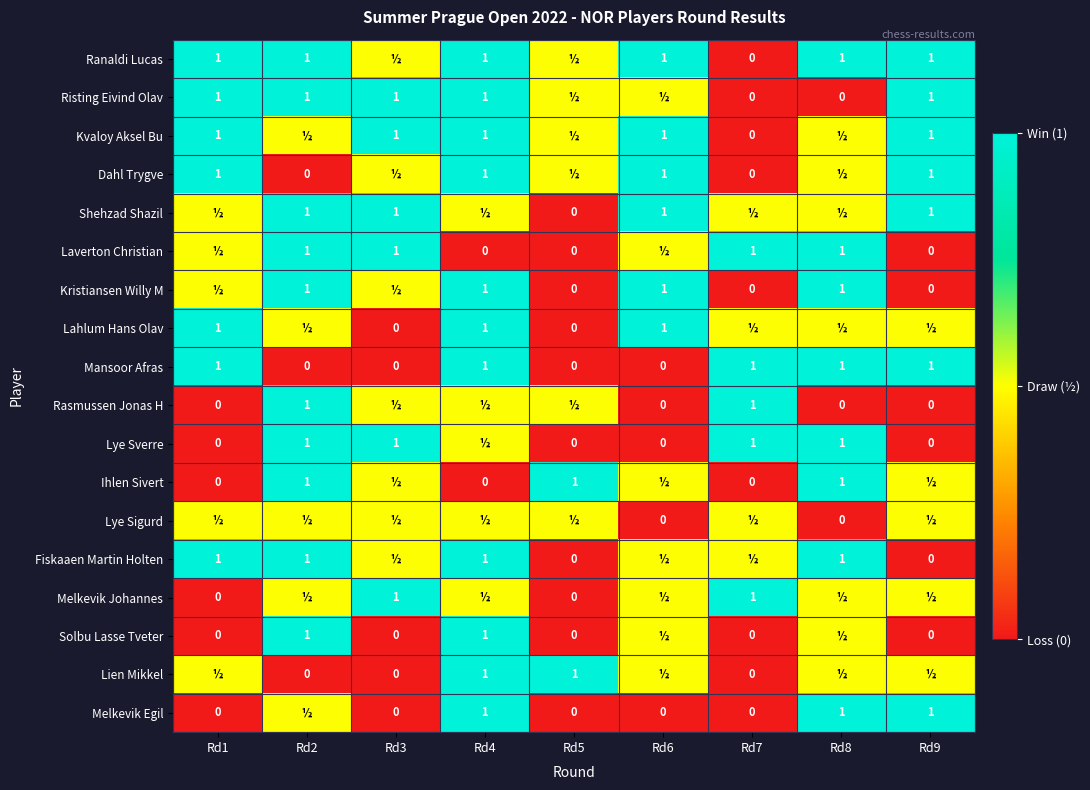

The Solbu Lasse Tveter series shows 1.0 at Rd2. True or false?

True